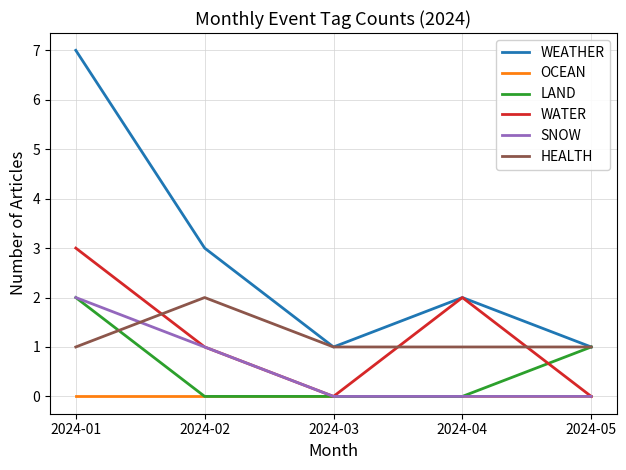

Read the WEATHER value at 2024-04.

2